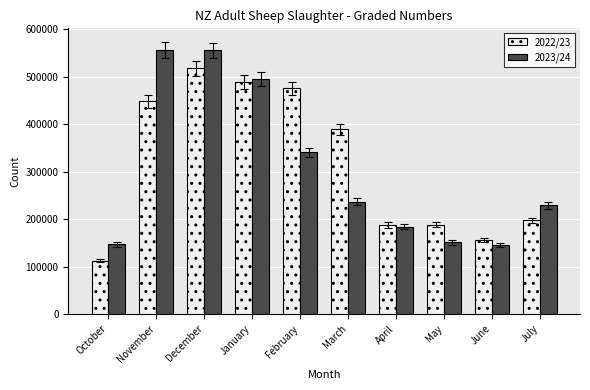

What is the smallest value displayed?

111967